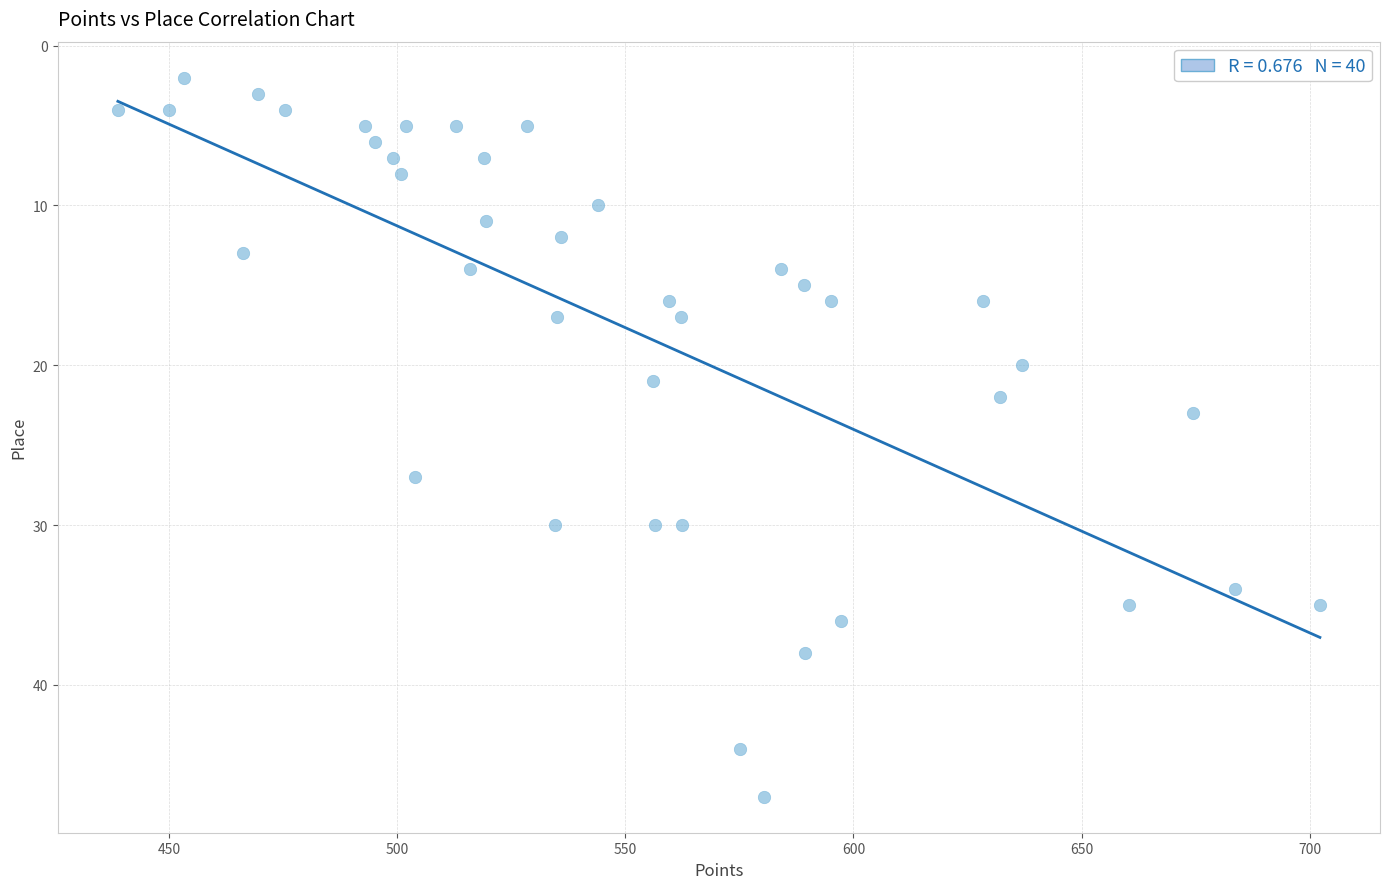

What Y value in the scatter plot is closest to 24?

23